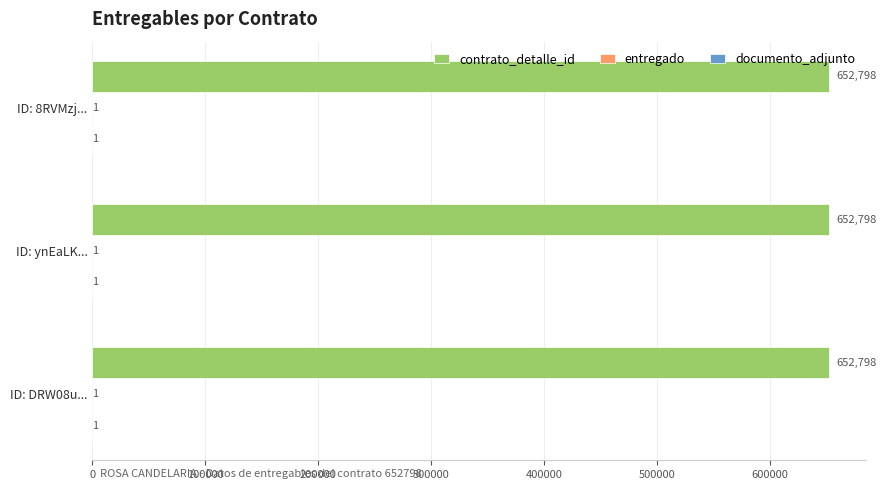

The value of contrato_detalle_id at ID: 8RVMzj... is 223380. True or false?

False